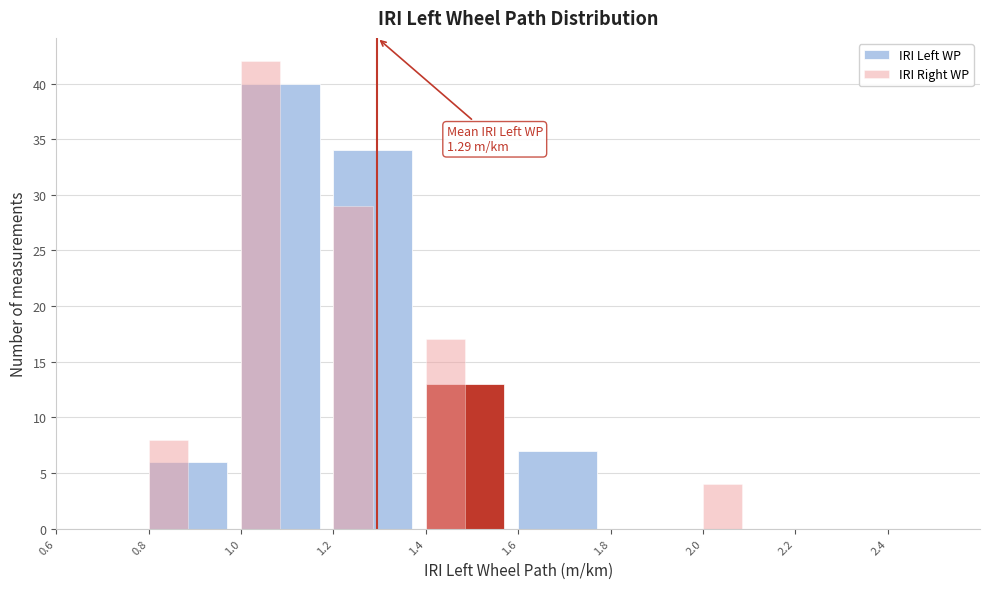

Reading right to left, transcribe all the data shown in this chart.

IRI Left WP: 2.4=0	2.2=0	2.0=0	1.8=0	1.6=7	1.4=13	1.2=34	1.0=40	0.8=6	0.6=0
IRI Right WP: 2.4=0	2.2=0	2.0=4	1.8=0	1.6=0	1.4=17	1.2=29	1.0=42	0.8=8	0.6=0